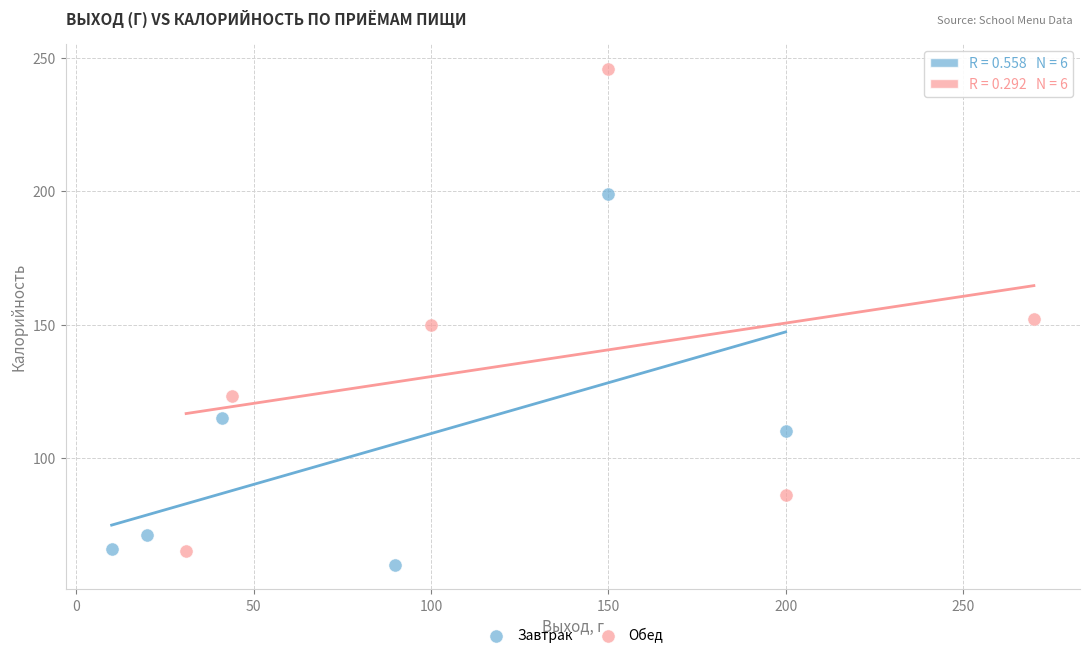

Which series has the widest spread of Y values?

Обед